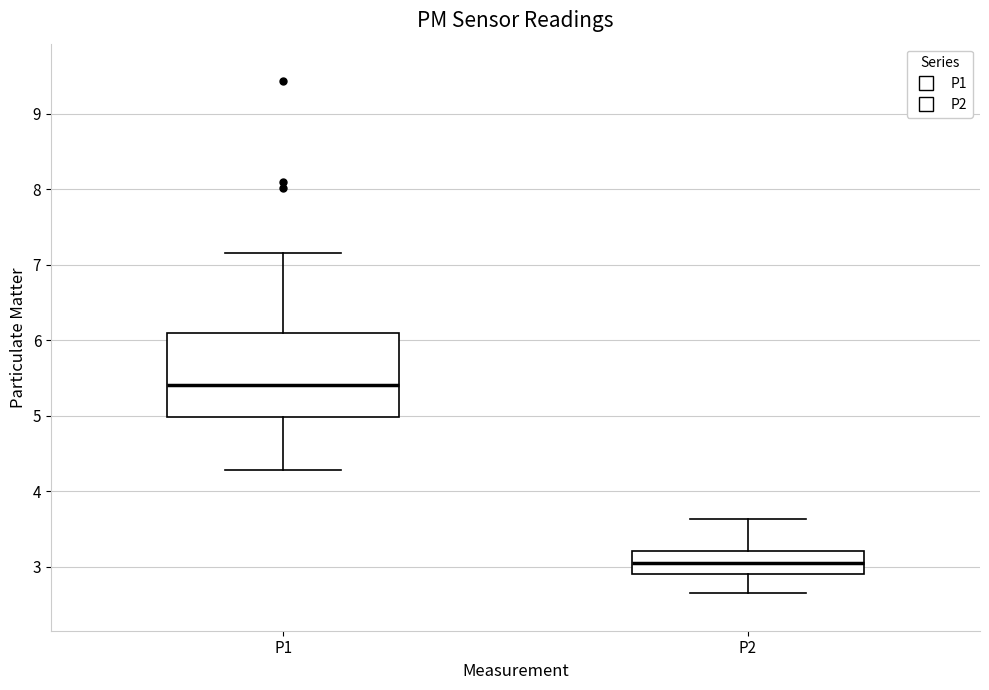

Reading left to right, transcribe this box plot: for each box, give where its median line is, the range the box spans, and where its two whiskers end, as read against the y-axis. The values are not printed on the chart, so give them approximately, as read against the axis.

P1: median 5.4, box 5.0 to 6.1, whiskers 4.3 to 7.2
P2: median 3.1, box 2.9 to 3.2, whiskers 2.7 to 3.6